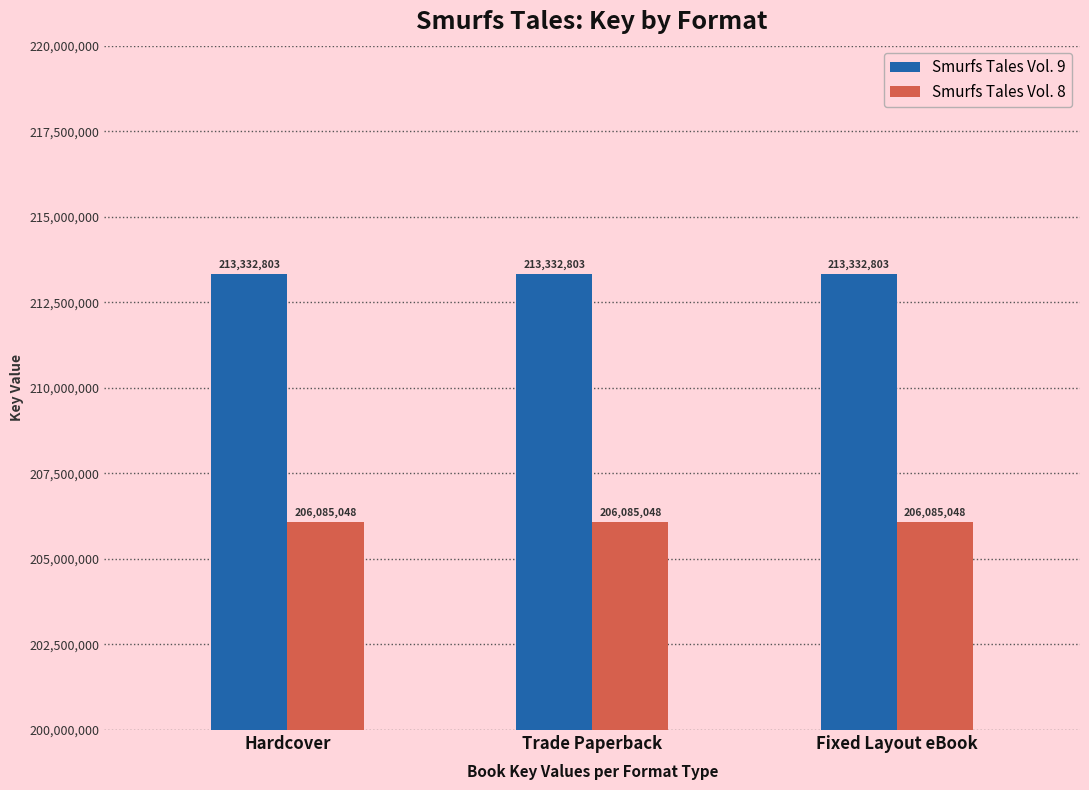

What is the difference between the highest and lowest values at Trade Paperback?

7247755